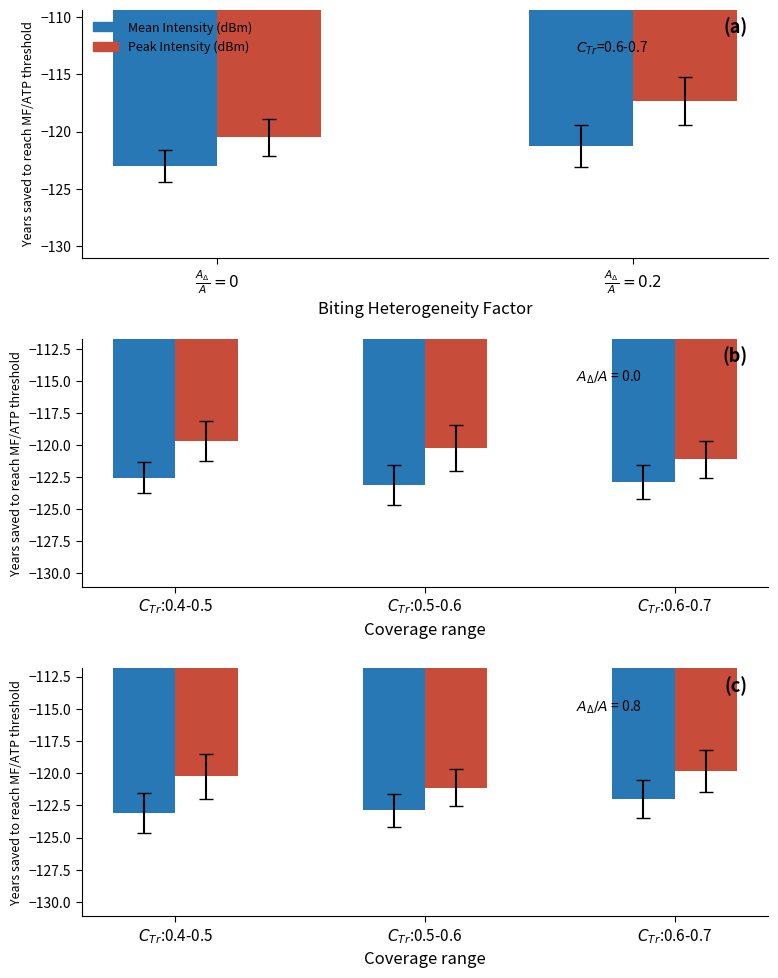

Where is Peak Intensity (dBm) nearest to the value -120?

$C_{Tr}$:0.6-0.7